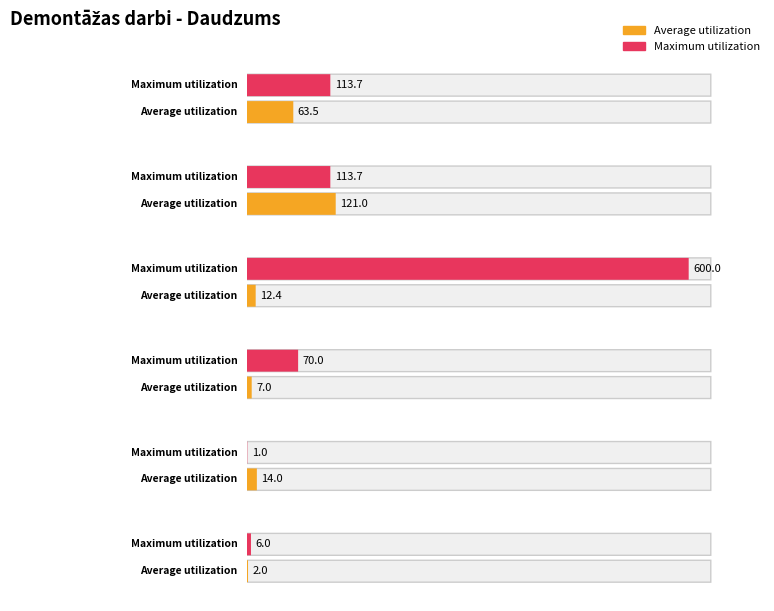

Is the value of Average utilization at Krāsns nojaukšana greater than the value of Maximum utilization at Apmetuma noņemšana?

No